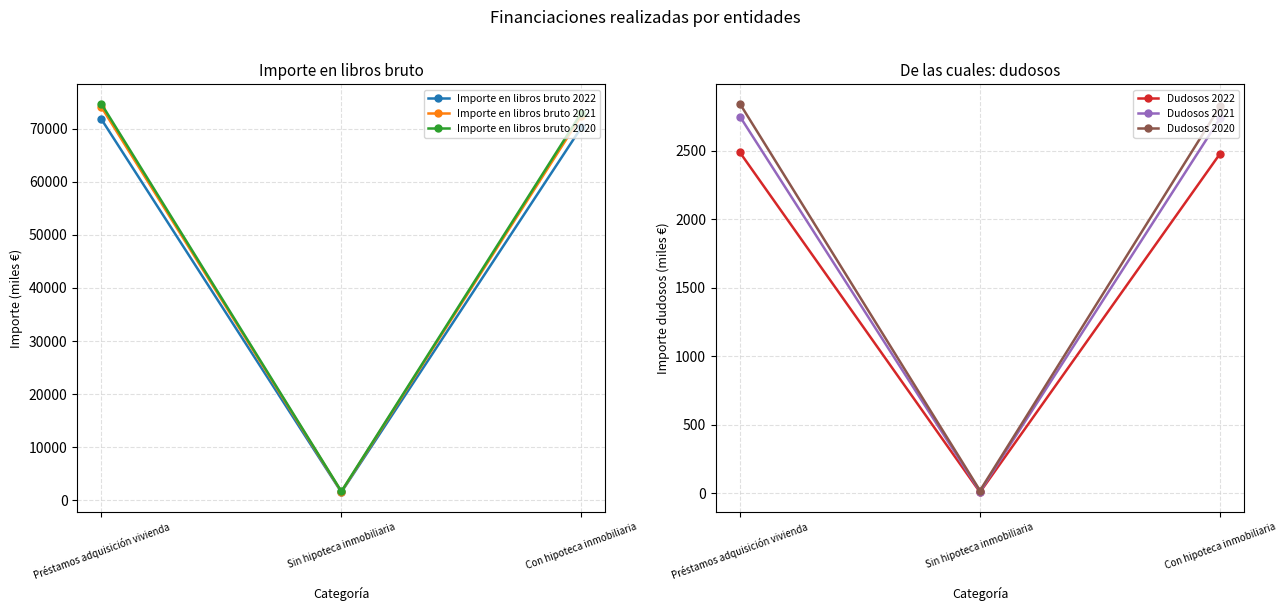

What value does the Dudosos 2020 series have at Préstamos adquisición vivienda, to the nearest 50?

2850